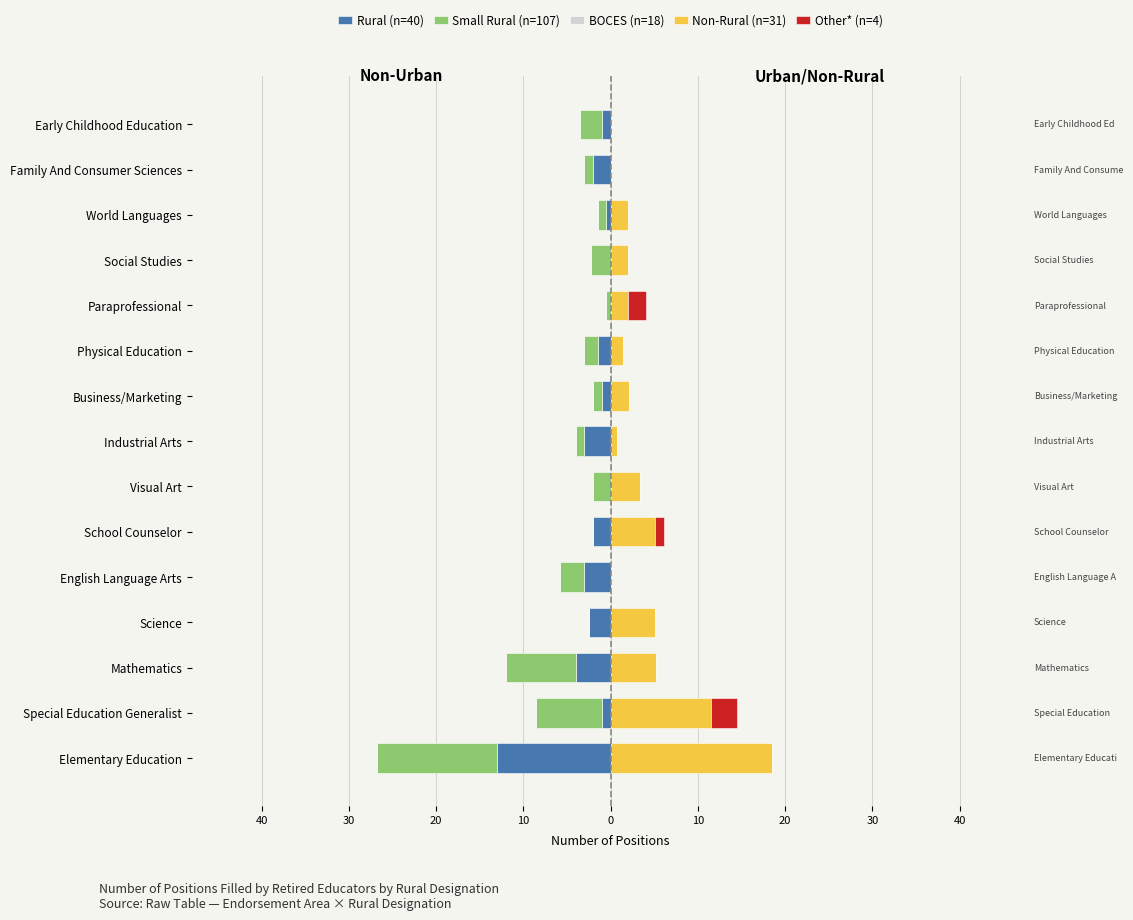

How many data points in Non-Rural (n=31) are less than 2?

5